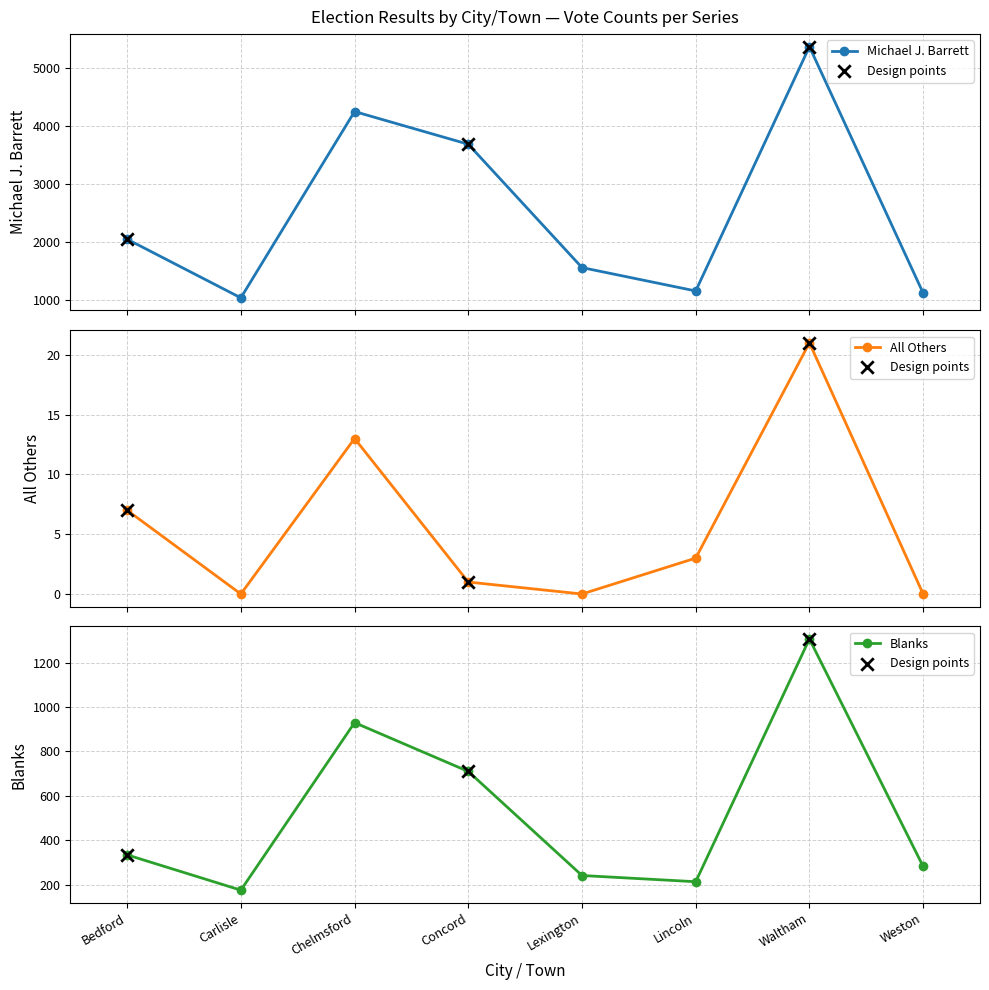

What is the total value across all series at Carlisle?

1205